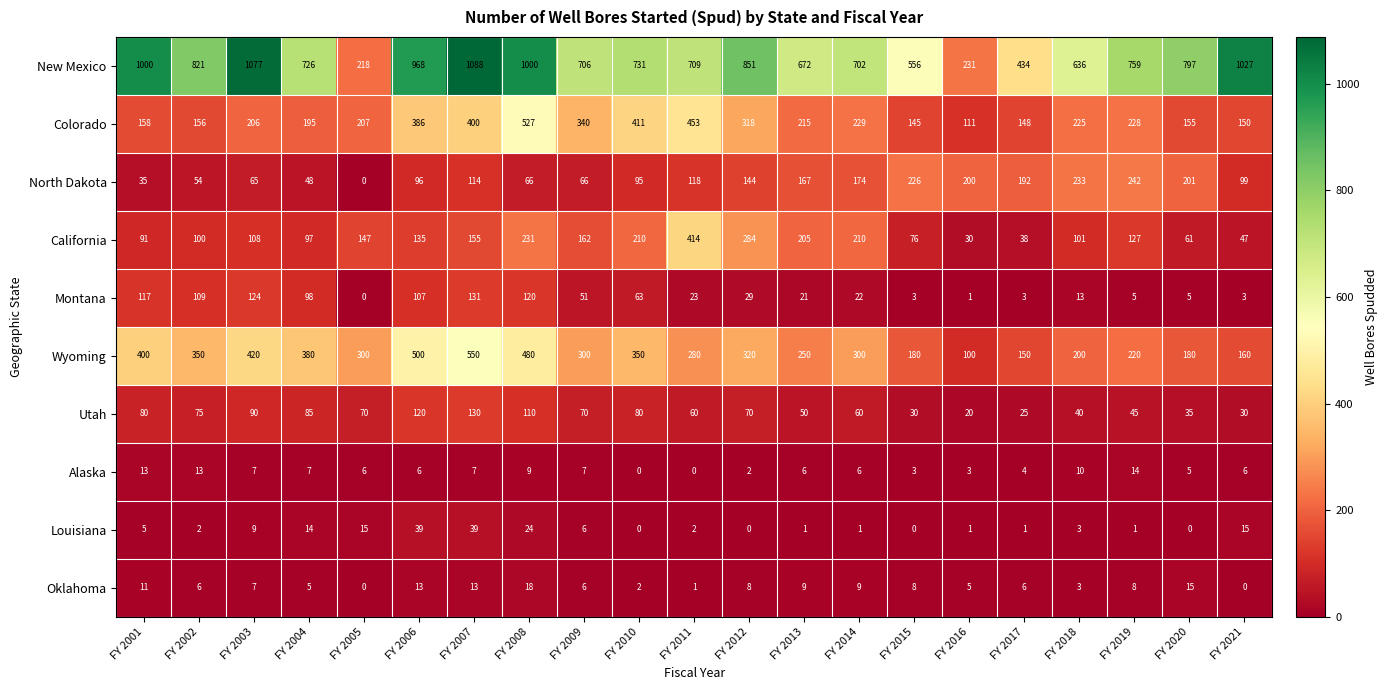

At which category is the sum across all series the highest?

FY 2007